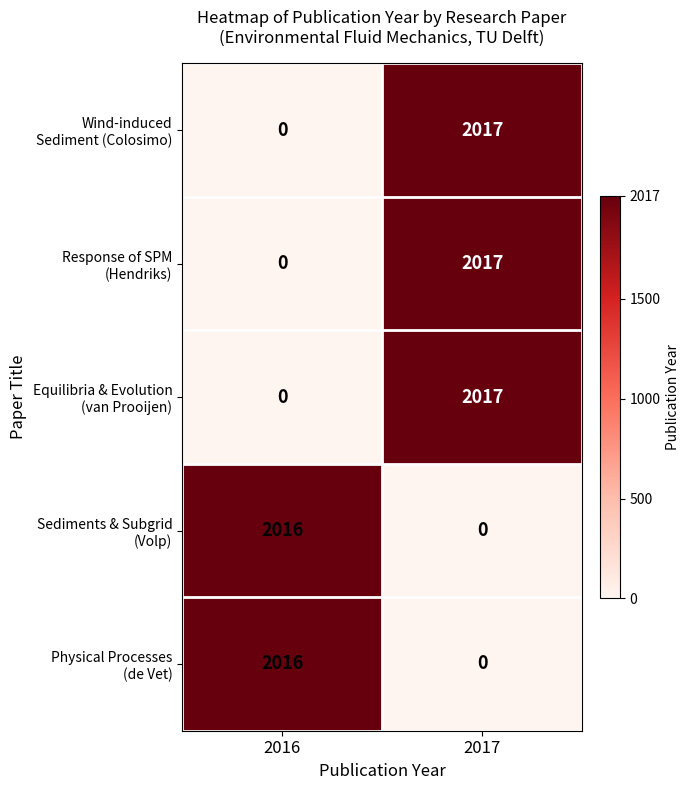

What is the spread (max minus min) of values at 2016?

2016